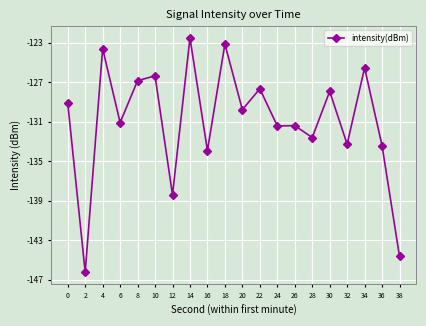

What is the value of the 14th point from the left?

-131.4